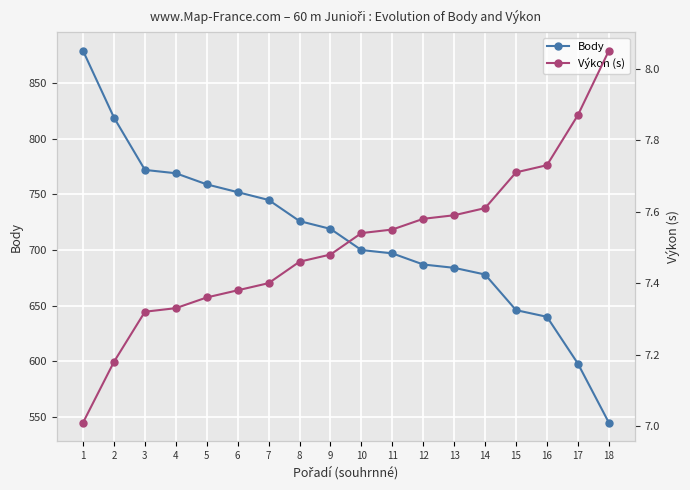

Rank the categories by Body value from lowest to highest.

18, 17, 16, 15, 14, 13, 12, 11, 10, 9, 8, 7, 6, 5, 4, 3, 2, 1